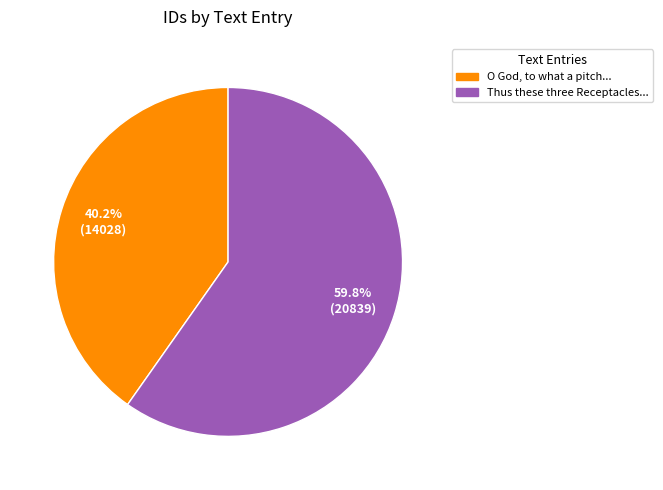

Which slice represents more than half of the pie?

Thus these three Receptacles...